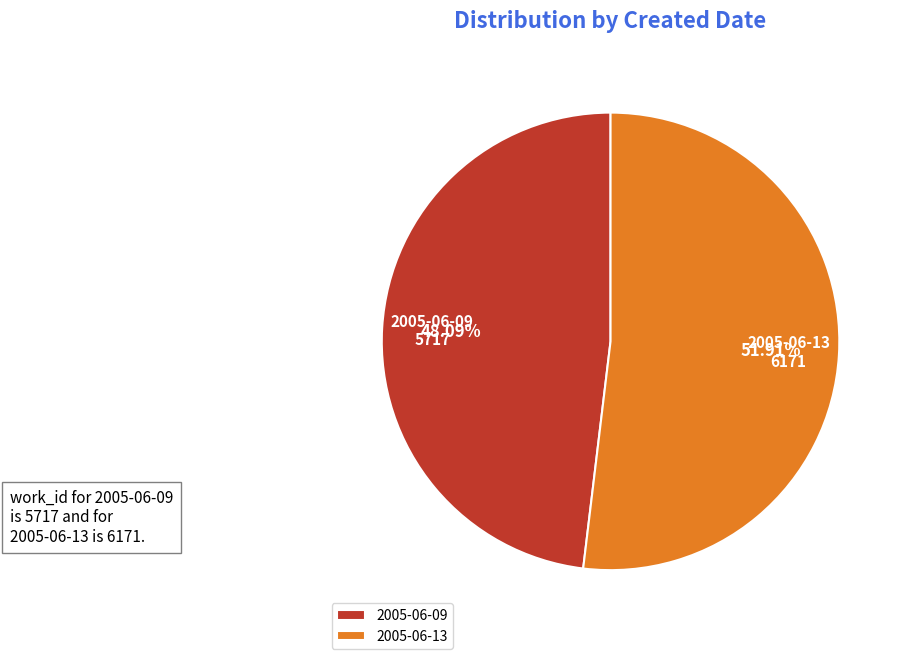

What is the ratio of the value at 2005-06-13 to the value at 2005-06-09?

1.1